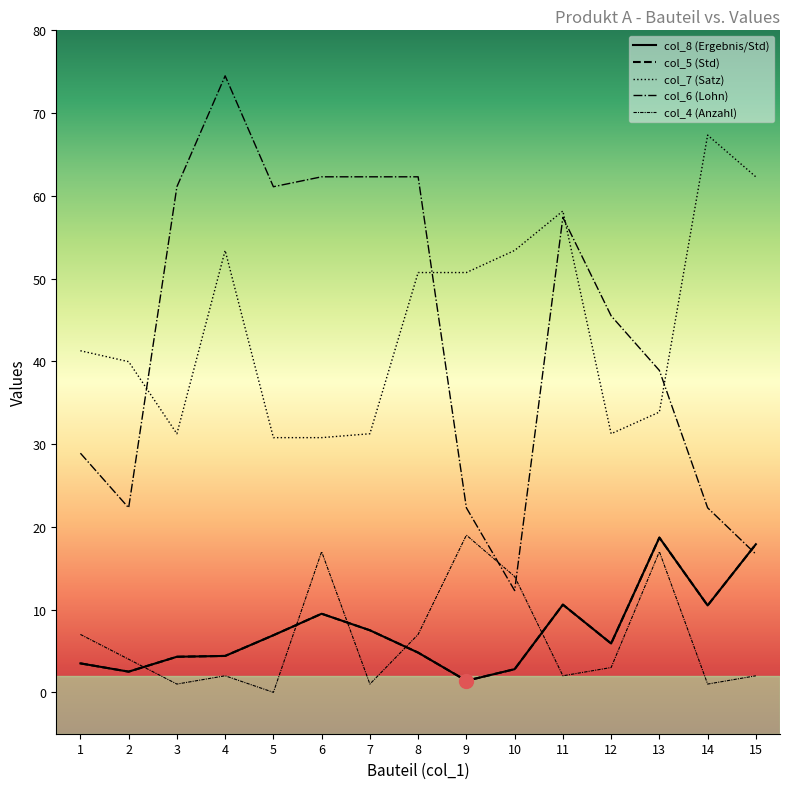

What is the difference between the second highest and minimum values in the col_5 (Std) series?

16.5